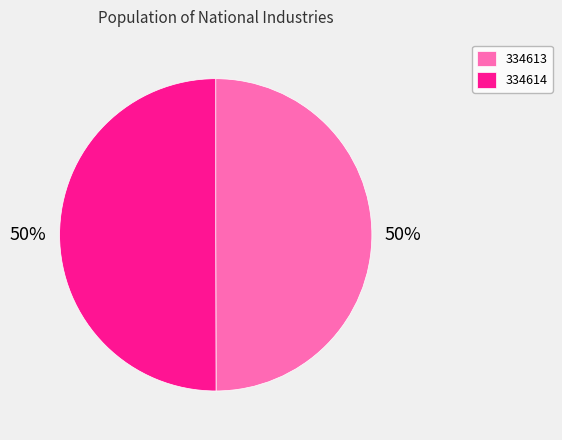

The 334613 slice represents 50% of the pie. True or false?

True